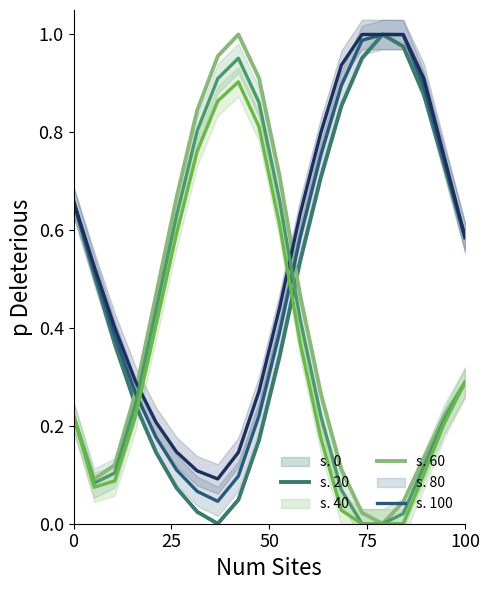

True or false: Hum. var. 5 has a value of 1.4 at 9.

False